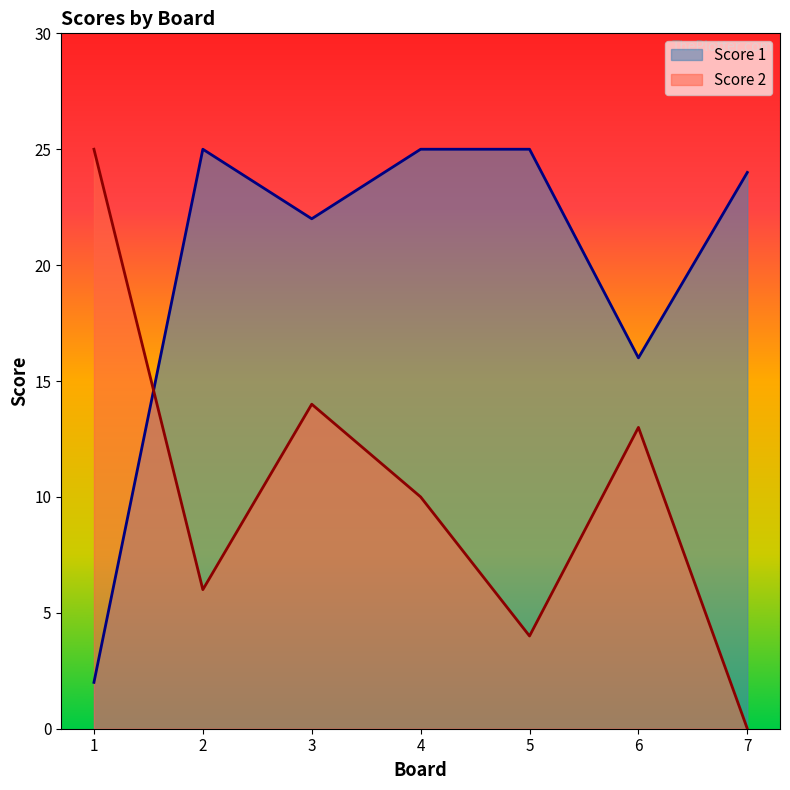

In Score 2, how many points are lower than both neighbors (excluding endpoints)?

2